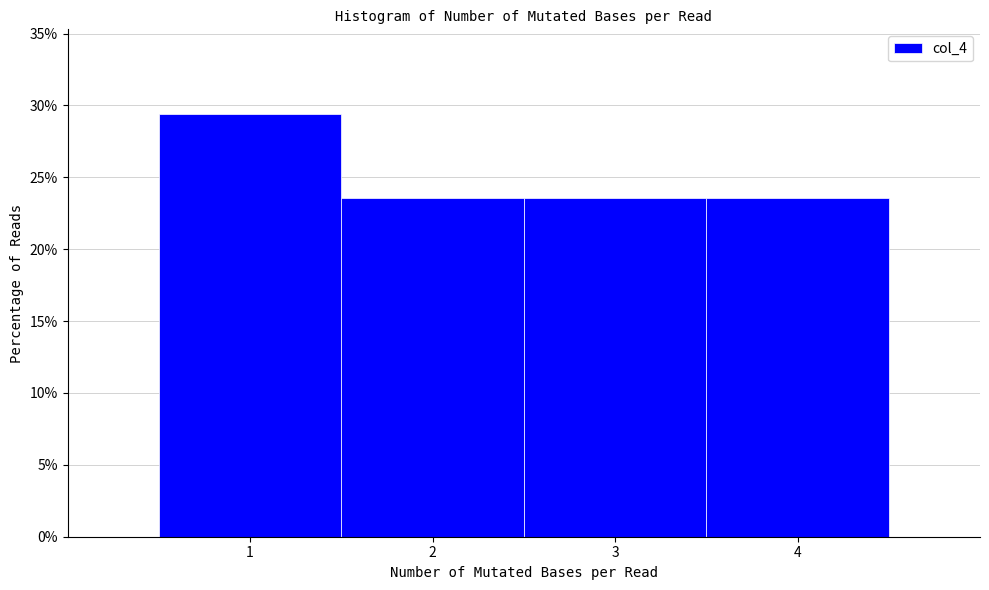

Reading left to right, transcribe this chart: for each bar, give the range it covers on the x-axis and its height. The values are not printed on the chart, so give them approximately, as read against the axis.

0.5 to 1.5: 29.5
1.5 to 2.5: 23.5
2.5 to 3.5: 23.5
3.5 to 4.5: 23.5